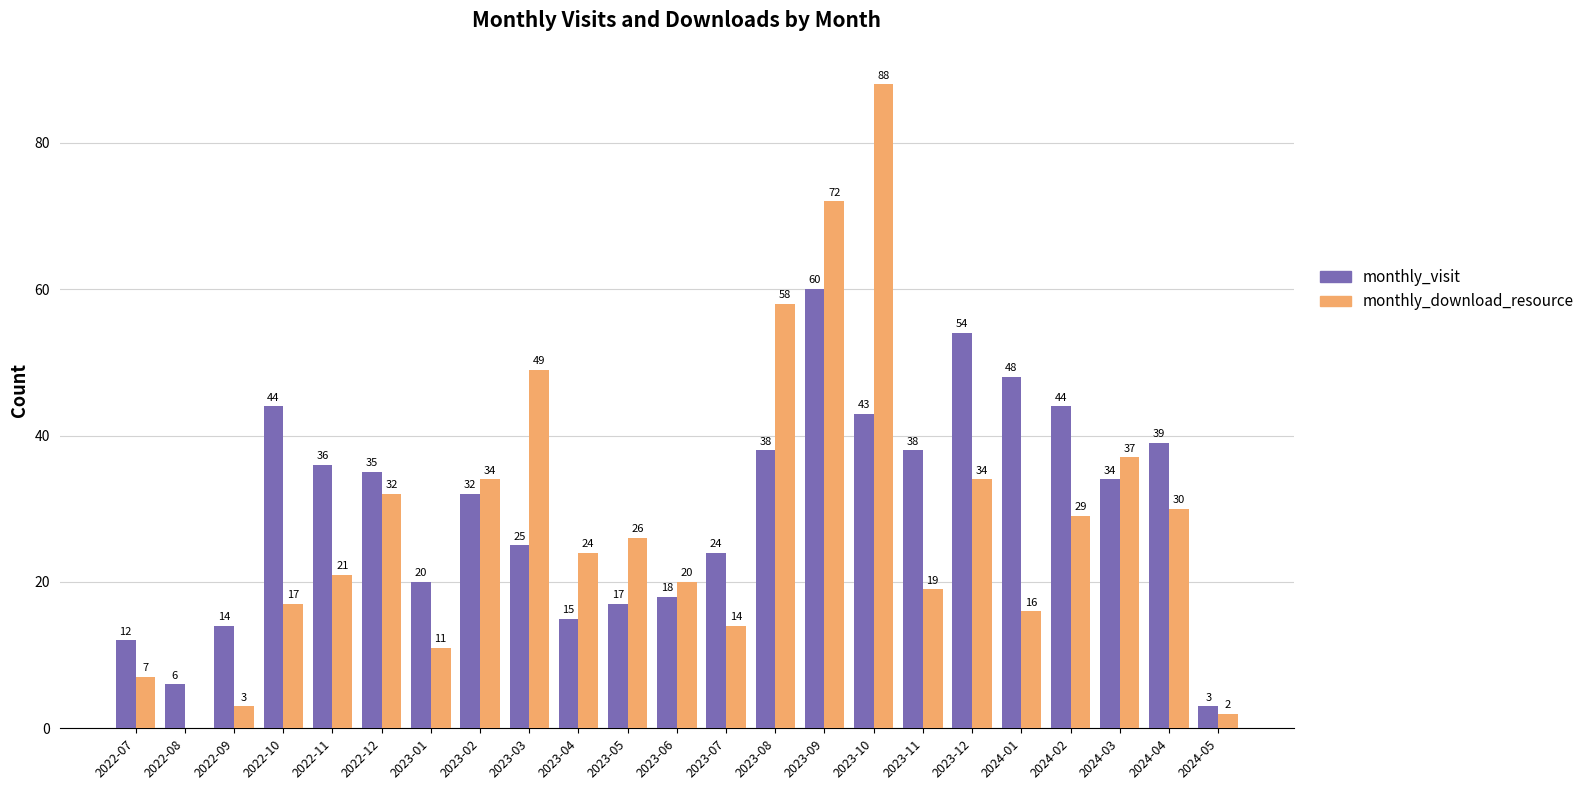

Which series has the largest total across all categories?

monthly_visit